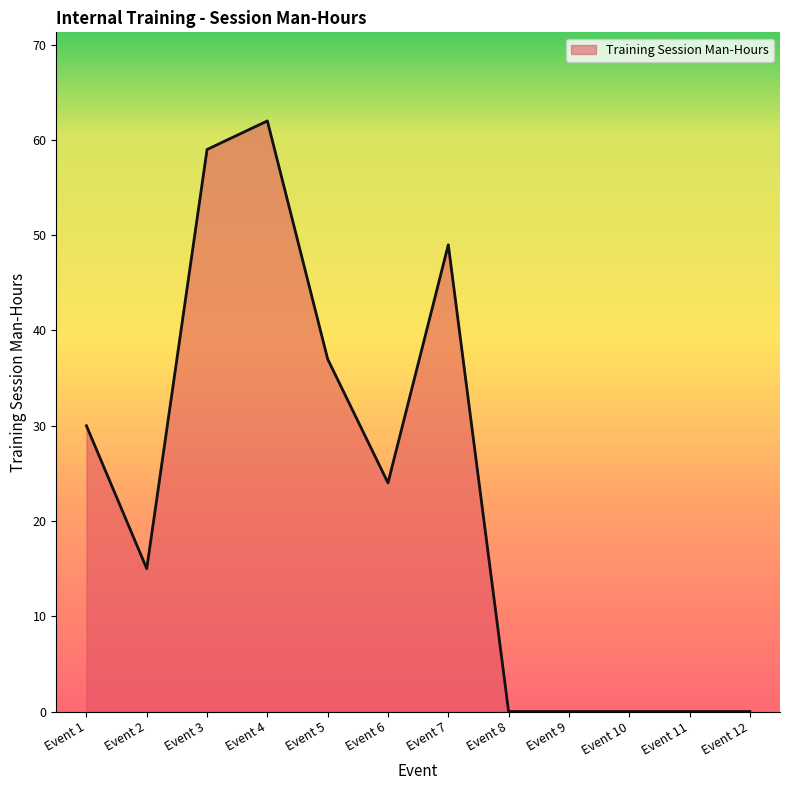

True or false: the data shows 49 at Event 5.

False